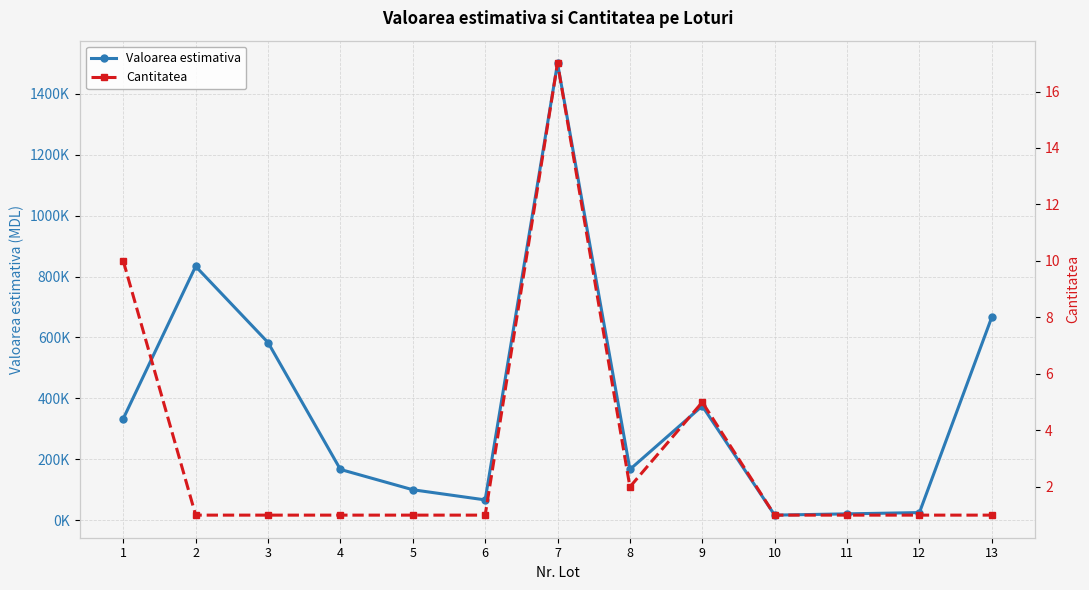

At which category does the chart reach its peak across all series?

7